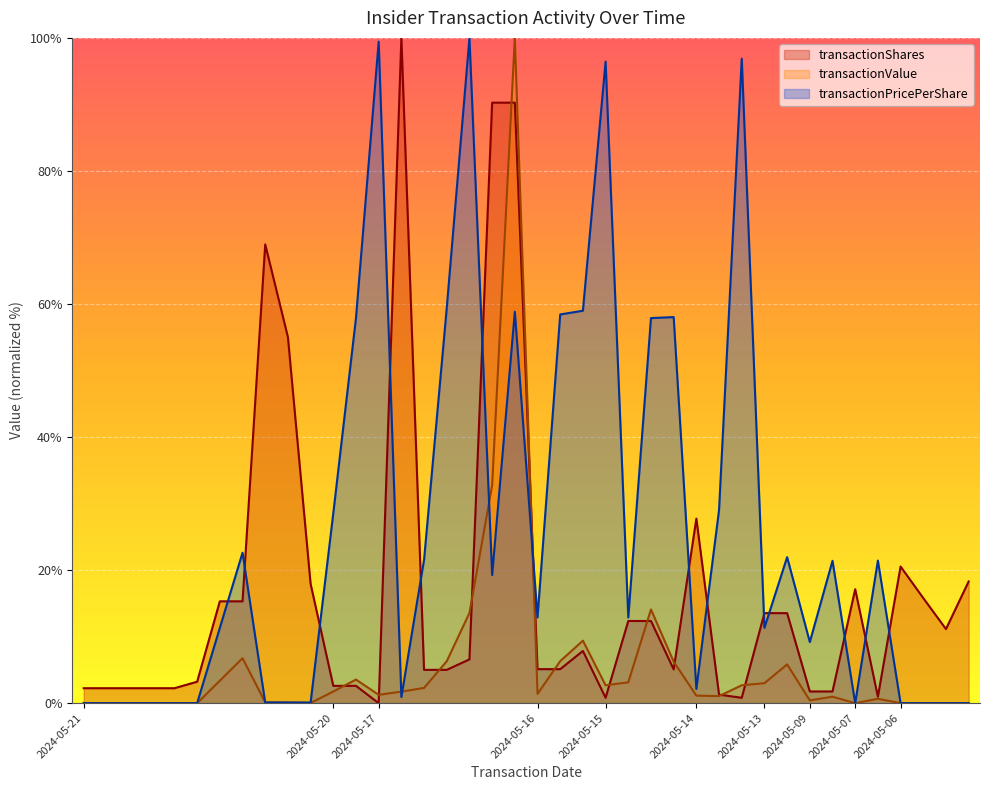

Reading left to right, extract all data points from this chart.

transactionShares: 2024-05-21=2.2	2024-05-21=2.2	2024-05-21=2.2	2024-05-21=2.2	2024-05-21=2.2	2024-05-21=3.2	2024-05-21=15.3	2024-05-21=15.3	2024-05-21=69.0	2024-05-21=55.0	2024-05-21=17.9	2024-05-20=2.6	2024-05-20=2.6	2024-05-17=0.0	2024-05-17=100.0	2024-05-17=5.0	2024-05-17=5.0	2024-05-17=6.6	2024-05-17=90.3	2024-05-17=90.3	2024-05-16=5.1	2024-05-16=5.1	2024-05-16=7.8	2024-05-15=0.8	2024-05-15=12.4	2024-05-15=12.4	2024-05-15=5.1	2024-05-14=27.7	2024-05-14=1.3	2024-05-14=0.8	2024-05-13=13.5	2024-05-13=13.5	2024-05-09=1.8	2024-05-09=1.8	2024-05-07=17.1	2024-05-07=1.0	2024-05-06=20.5	2024-05-06=15.8	2024-05-06=11.1	2024-05-06=18.3
transactionValue: 2024-05-21=0.0	2024-05-21=0.0	2024-05-21=0.0	2024-05-21=0.0	2024-05-21=0.0	2024-05-21=0.0	2024-05-21=3.4	2024-05-21=6.8	2024-05-21=0.1	2024-05-21=0.1	2024-05-21=0.0	2024-05-20=1.7	2024-05-20=3.5	2024-05-17=1.3	2024-05-17=1.7	2024-05-17=2.3	2024-05-17=6.3	2024-05-17=13.6	2024-05-17=32.7	2024-05-17=100.0	2024-05-16=1.4	2024-05-16=6.3	2024-05-16=9.4	2024-05-15=2.7	2024-05-15=3.1	2024-05-15=14.1	2024-05-15=6.2	2024-05-14=1.1	2024-05-14=1.1	2024-05-14=2.7	2024-05-13=3.0	2024-05-13=5.8	2024-05-09=0.4	2024-05-09=1.0	2024-05-07=0.0	2024-05-07=0.7	2024-05-06=0.0	2024-05-06=0.0	2024-05-06=0.0	2024-05-06=0.0
transactionPricePerShare: 2024-05-21=0.0	2024-05-21=0.0	2024-05-21=0.0	2024-05-21=0.0	2024-05-21=0.0	2024-05-21=0.0	2024-05-21=11.3	2024-05-21=22.6	2024-05-21=0.1	2024-05-21=0.1	2024-05-21=0.1	2024-05-20=28.6	2024-05-20=57.9	2024-05-17=99.4	2024-05-17=0.9	2024-05-17=21.6	2024-05-17=59.4	2024-05-17=100.0	2024-05-17=19.3	2024-05-17=58.8	2024-05-16=12.9	2024-05-16=58.4	2024-05-16=59.0	2024-05-15=96.4	2024-05-15=12.9	2024-05-15=57.9	2024-05-15=58.0	2024-05-14=2.1	2024-05-14=29.0	2024-05-14=96.9	2024-05-13=11.3	2024-05-13=22.0	2024-05-09=9.2	2024-05-09=21.4	2024-05-07=0.0	2024-05-07=21.4	2024-05-06=0.0	2024-05-06=0.0	2024-05-06=0.0	2024-05-06=0.0